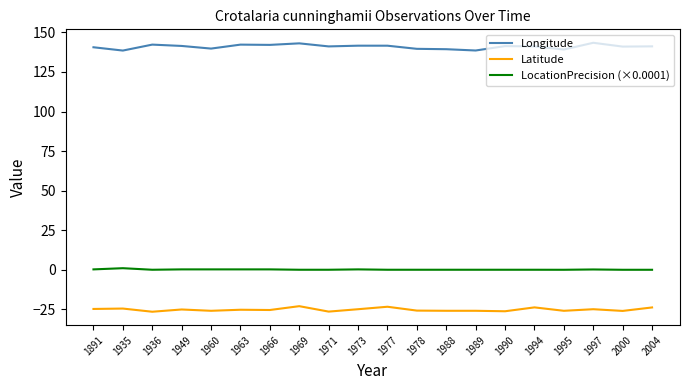

What are all the series names shown in the legend?

Longitude, Latitude, LocationPrecision (×0.0001)